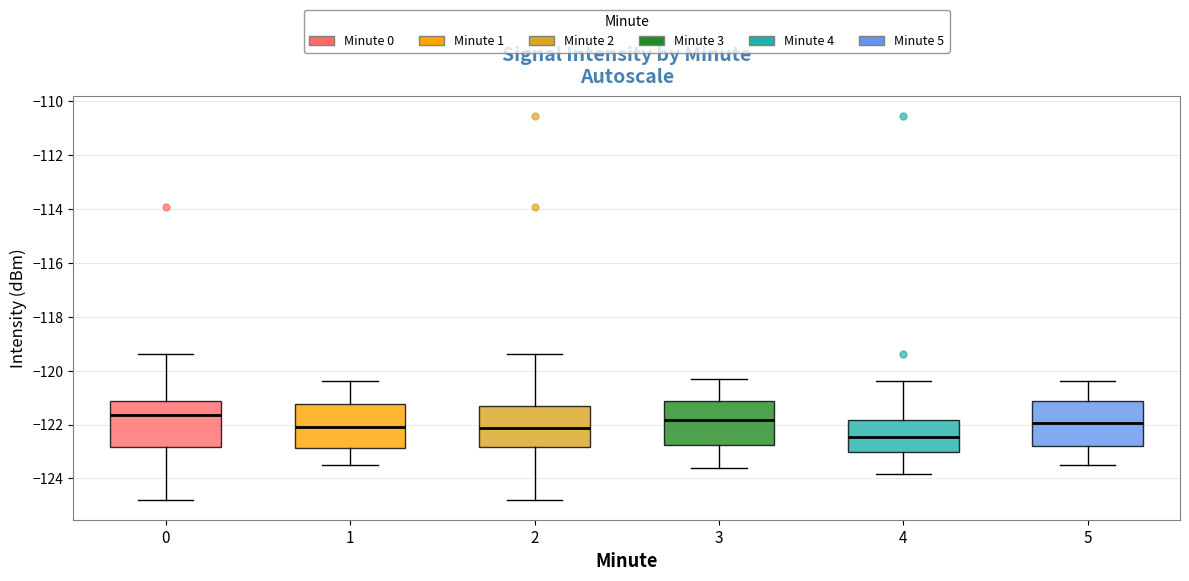

Reading left to right, transcribe this box plot: for each box, give where its median line is, the range the box spans, and where its two whiskers end, as read against the y-axis. The values are not printed on the chart, so give them approximately, as read against the axis.

0: median -121.6, box -122.8 to -121.2, whiskers -124.8 to -119.4
1: median -122.0, box -122.8 to -121.2, whiskers -123.4 to -120.4
2: median -122.2, box -122.8 to -121.4, whiskers -124.8 to -119.4
3: median -121.8, box -122.8 to -121.2, whiskers -123.6 to -120.2
4: median -122.4, box -123.0 to -121.8, whiskers -123.8 to -120.4
5: median -122.0, box -122.8 to -121.2, whiskers -123.4 to -120.4